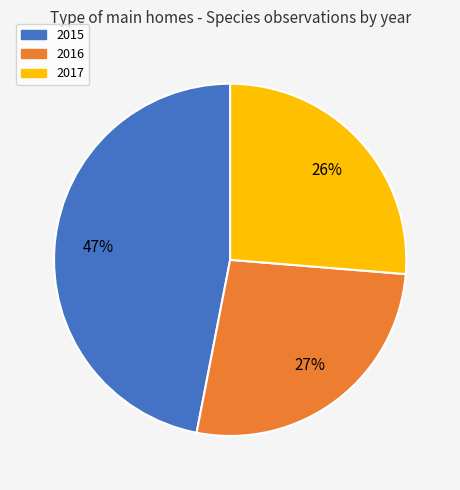

Count the number of slices in the pie.

3